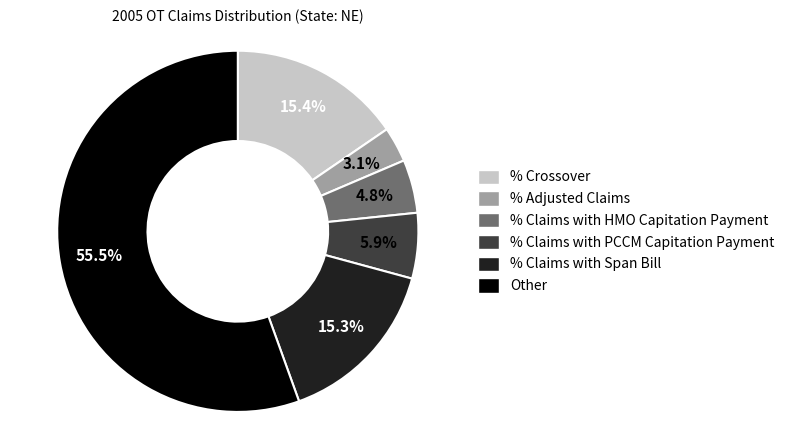

What is the smallest slice in the pie chart?

% Adjusted Claims